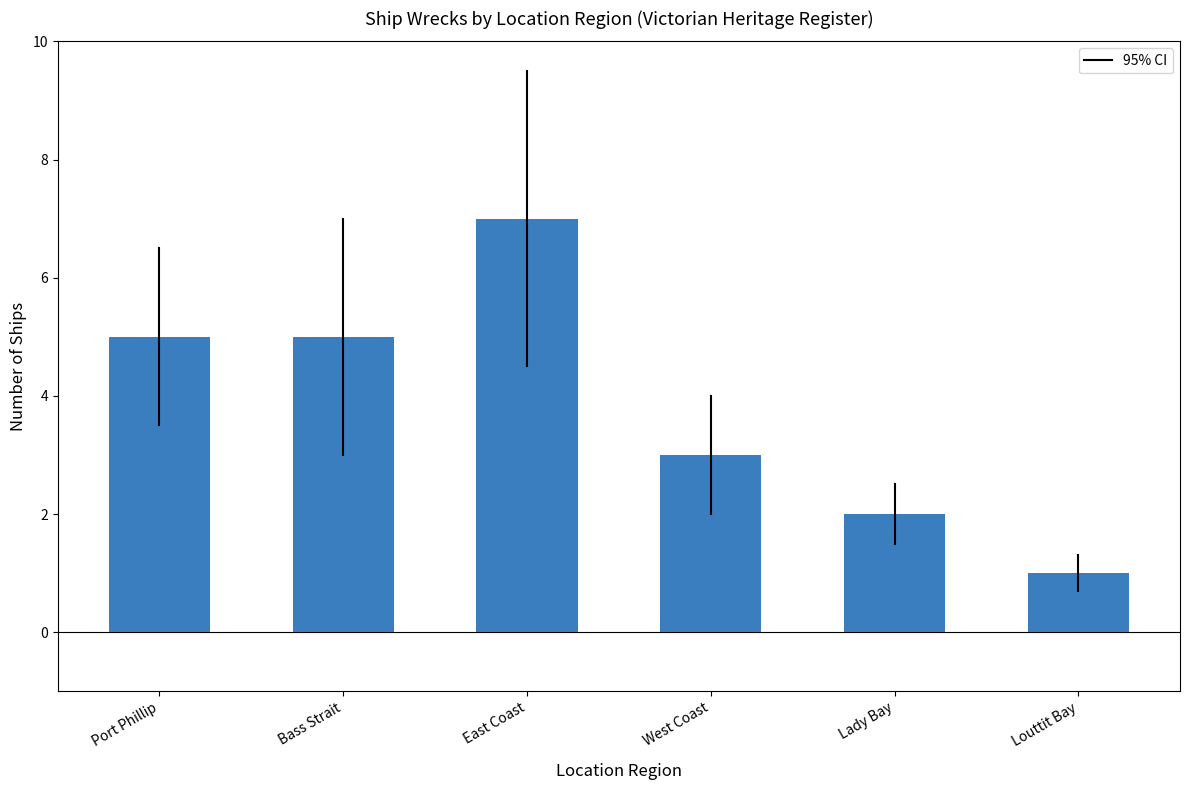

The chart shows a value of 2 at Port Phillip. True or false?

False